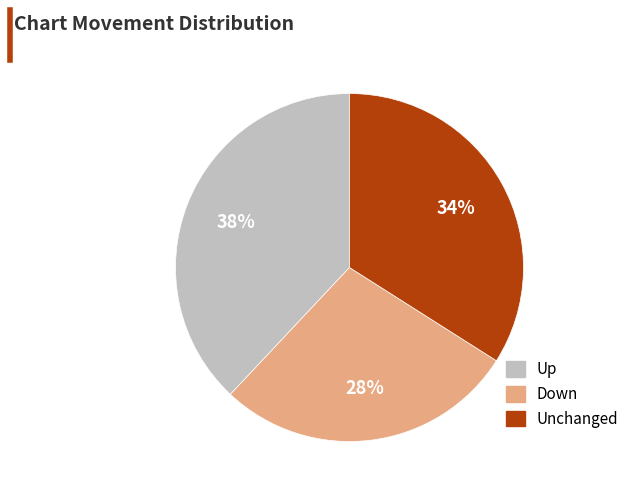

To the nearest percent, what is the average slice percentage?

33%